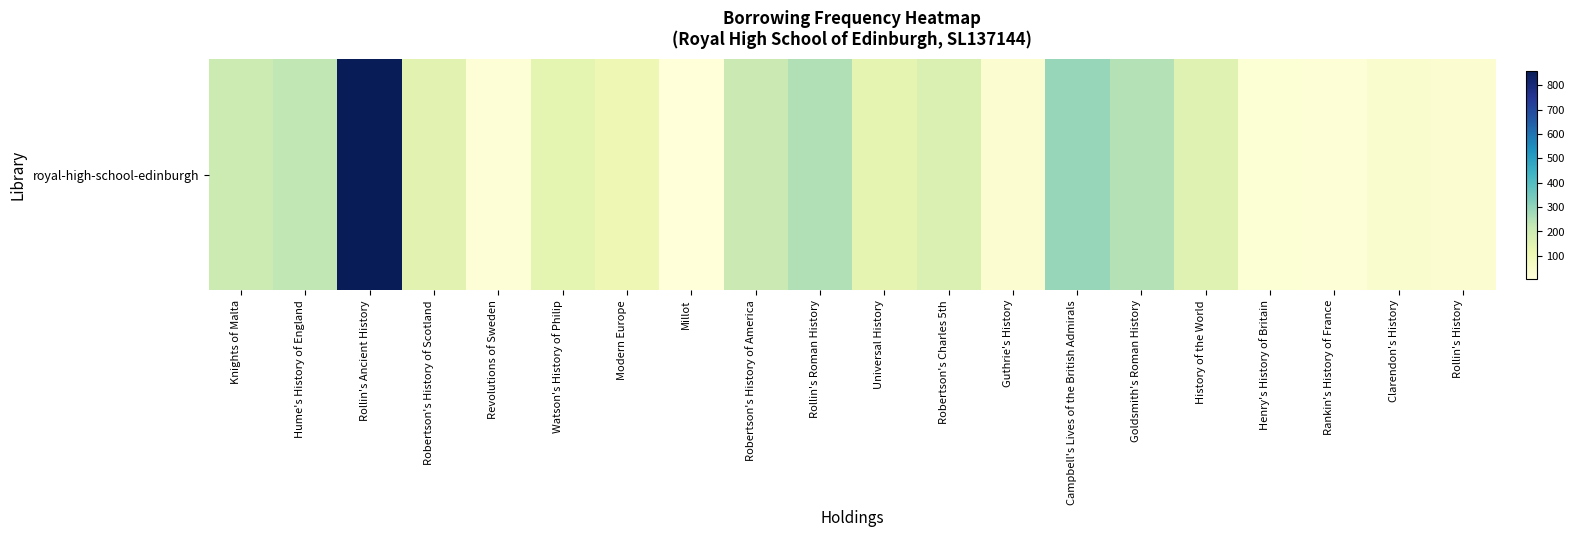

Rank the categories by value from lowest to highest.

Millot, Revolutions of Sweden, Rankin's History of France, Henry's History of Britain, Guthrie's History, Rollin's History, Clarendon's History, Modern Europe, Universal History, Watson's History of Philip, Robertson's History of Scotland, History of the World, Robertson's Charles 5th, Knights of Malta, Robertson's History of America, Hume's History of England, Goldsmith's Roman History, Rollin's Roman History, Campbell's Lives of the British Admirals, Rollin's Ancient History